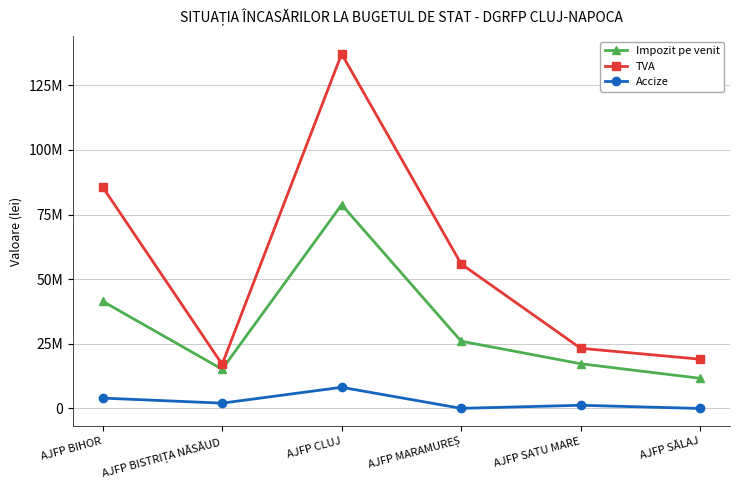

What is the average value of the Impozit pe venit series?

31742655.5